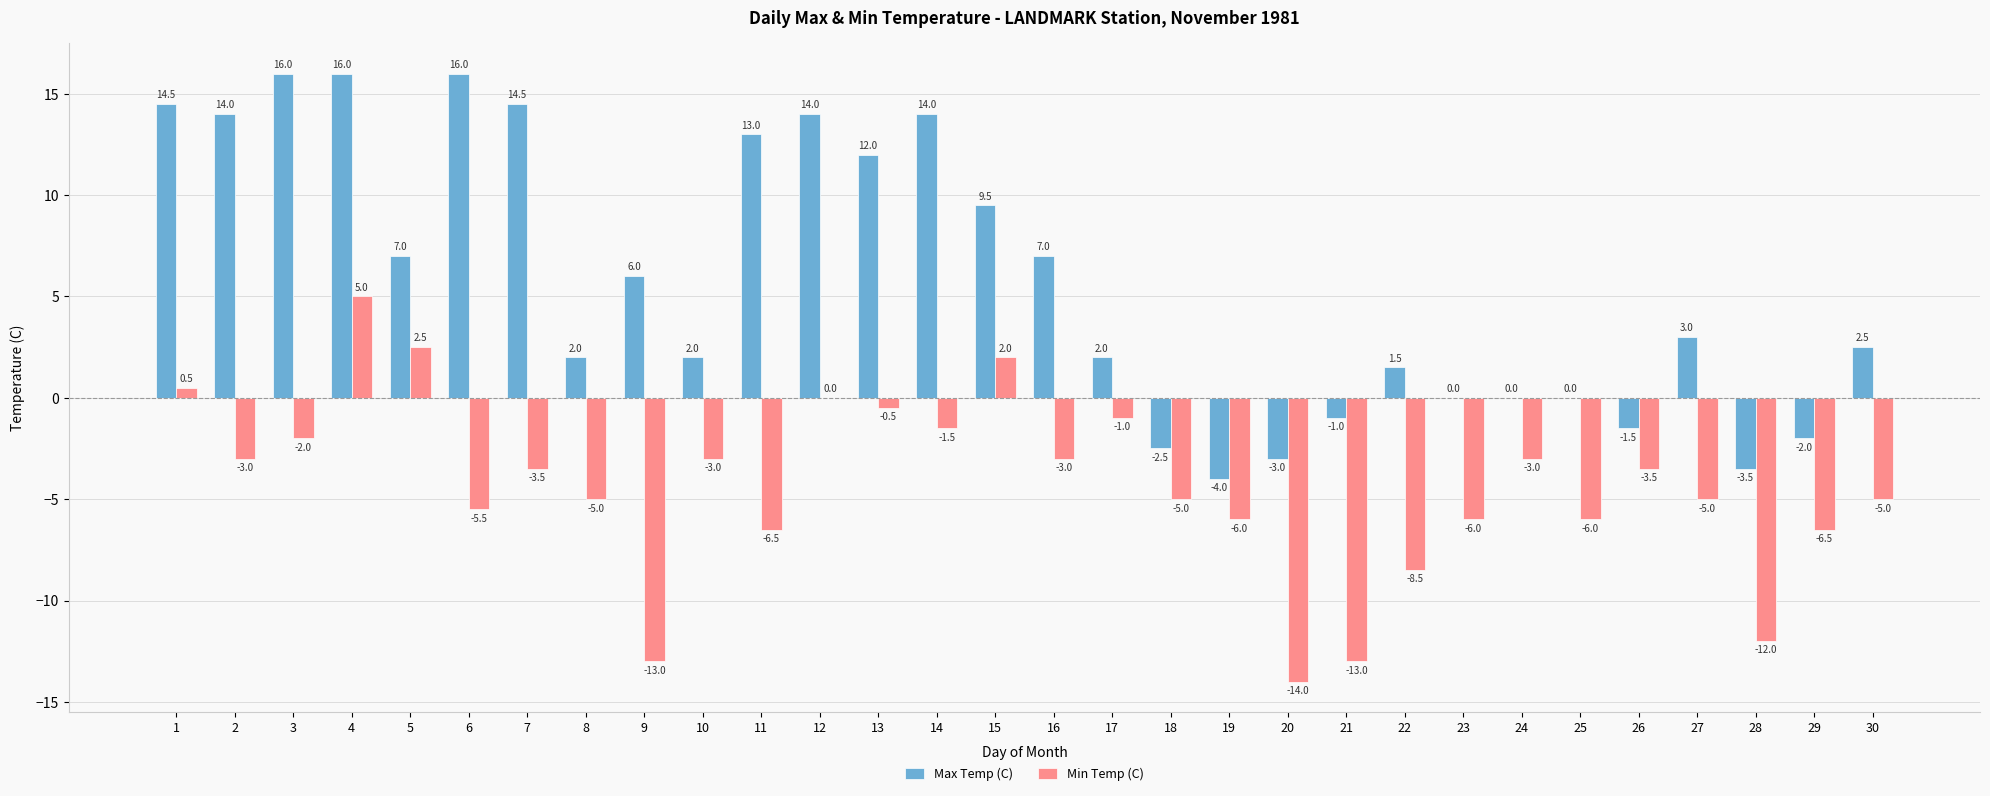

The value of Max Temp (C) at 27 is 4.4. True or false?

False